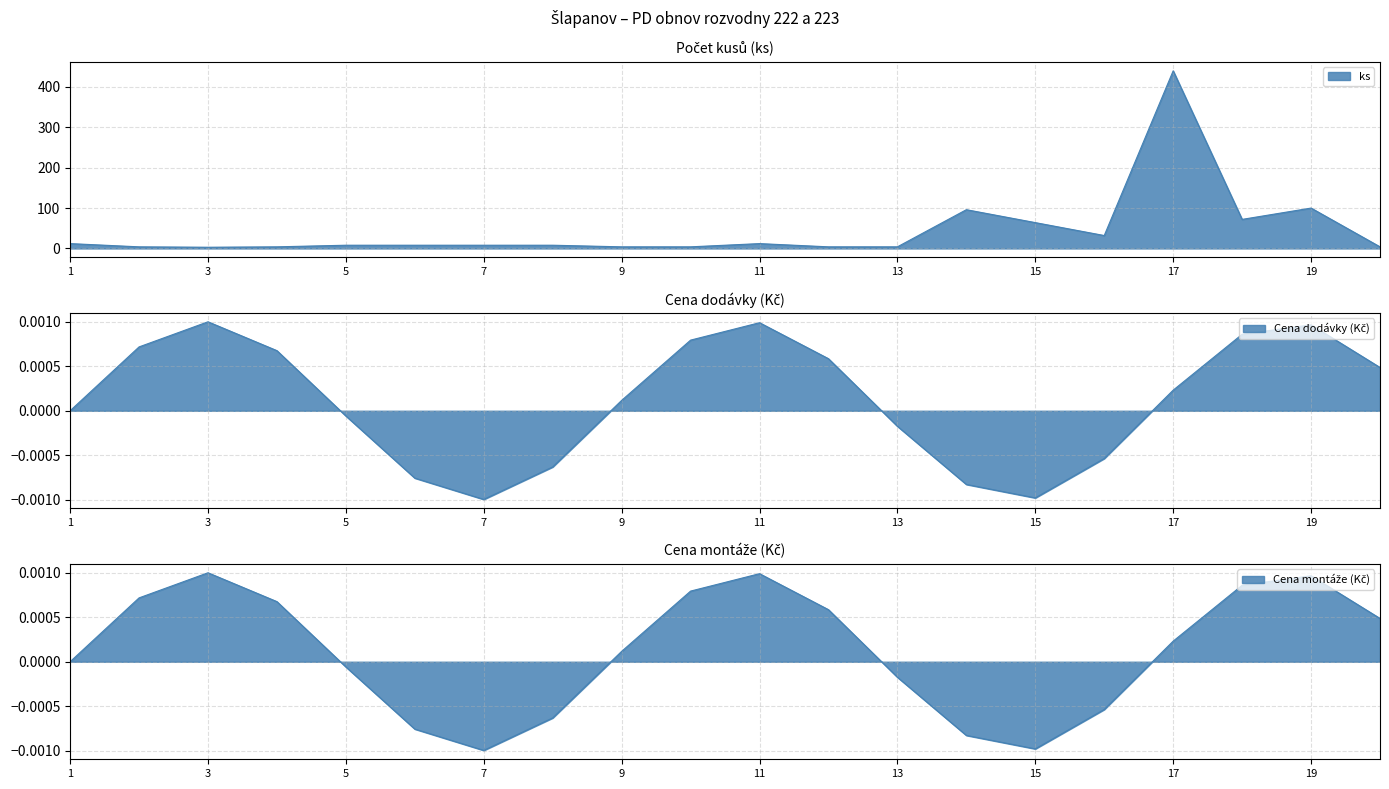

Reading left to right, transcribe all the data shown in this chart.

ks: 1=12	2=4	3=3	4=4	5=8	6=8	7=8	8=8	9=4	10=4	11=12	12=4	13=4	14=96	15=64	16=32	17=440	18=72	19=100	20=4
Cena dodavky: 1=0	2=0	3=0	4=0	5=0	6=0	7=0	8=0	9=0	10=0	11=0	12=0	13=0	14=0	15=0	16=0	17=0	18=0	19=0	20=0
Cena montaze: 1=0	2=0	3=0	4=0	5=0	6=0	7=0	8=0	9=0	10=0	11=0	12=0	13=0	14=0	15=0	16=0	17=0	18=0	19=0	20=0